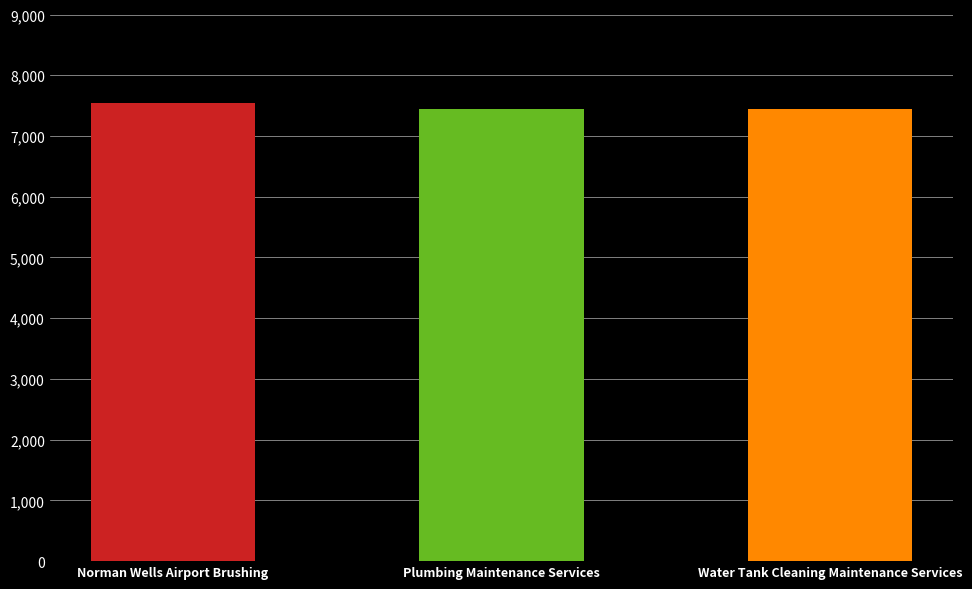

What is the value of the 3rd bar from the left?

7443